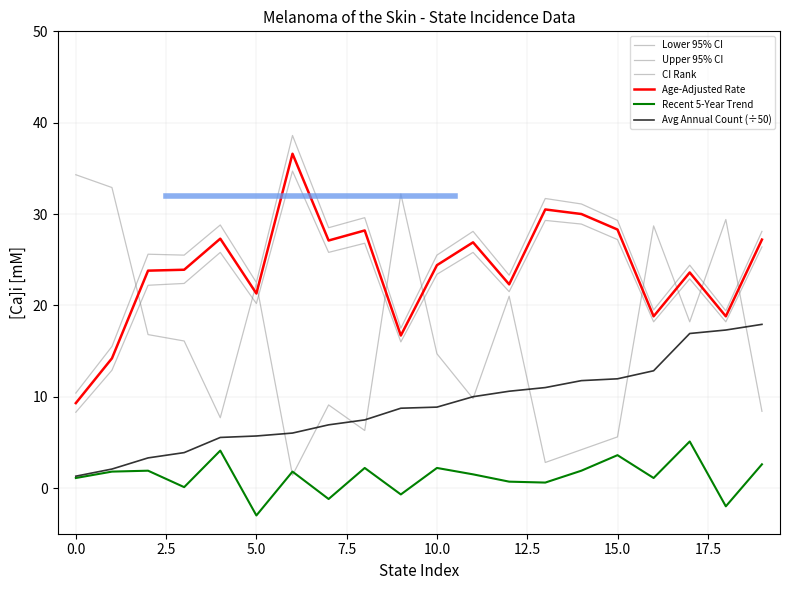

Is this an area chart (filled region under the line)?

No